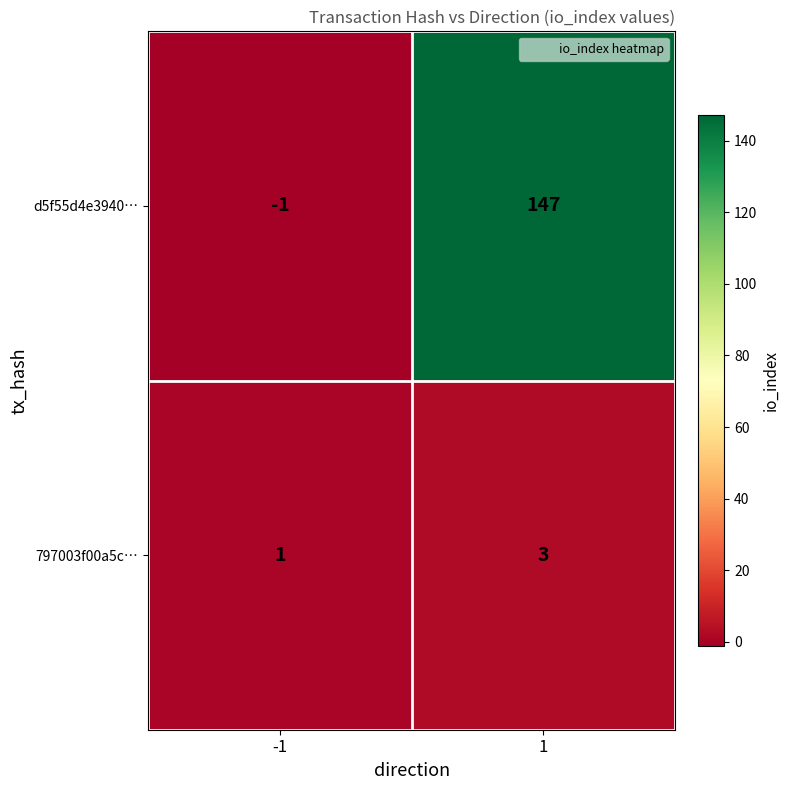

Reading left to right, extract all data points from this chart.

d5f55d4e3940…: -1	147
797003f00a5c…: 1	3